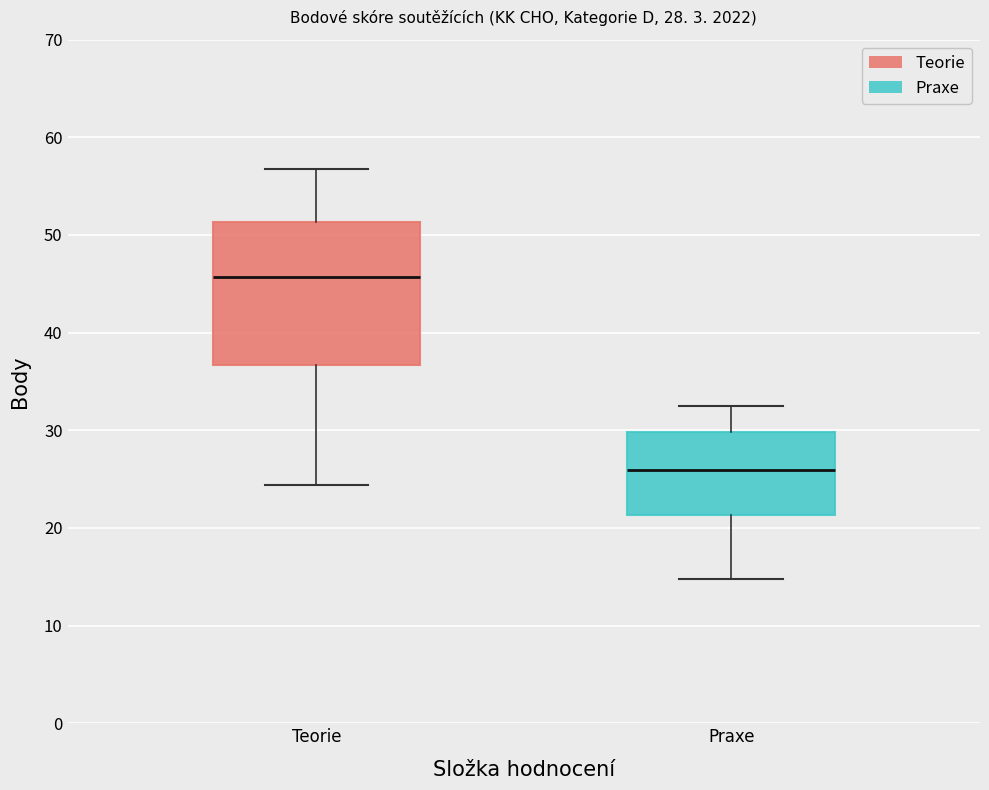

Which box's median line is the lowest?

Praxe